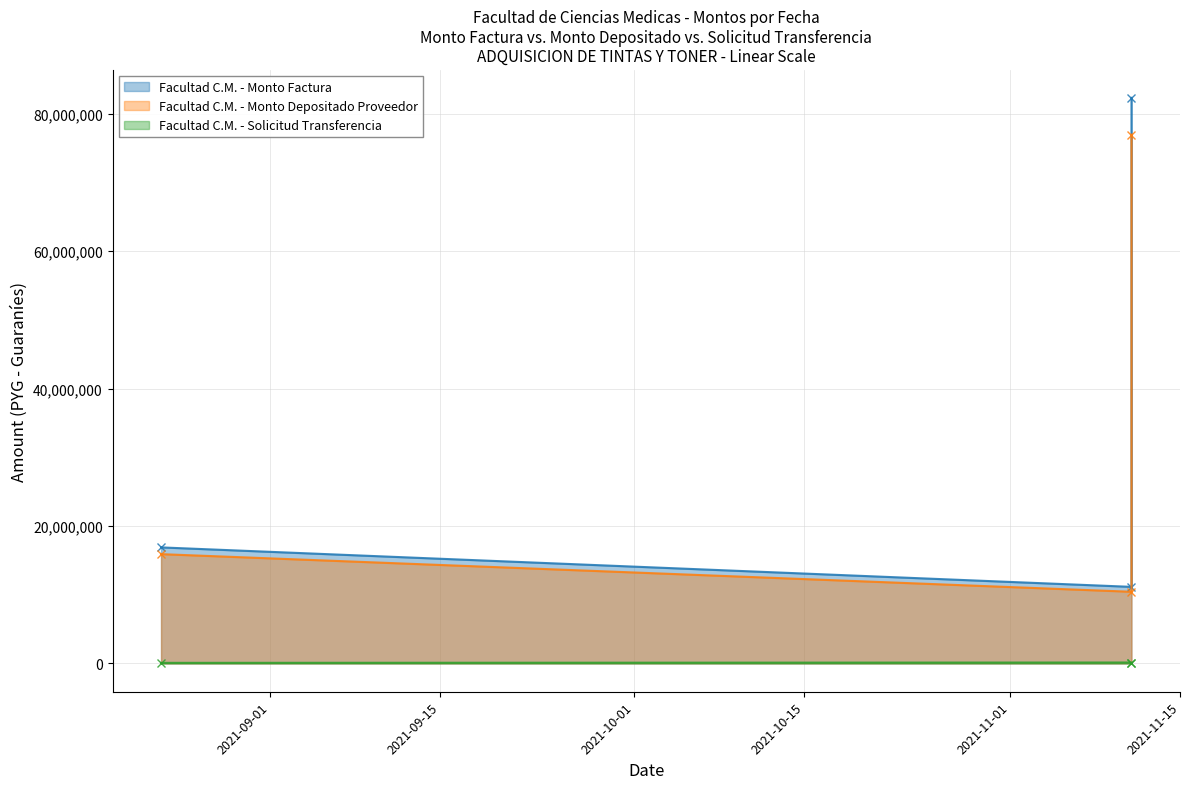

At how many categories does at least one series exceed 55299823?

1